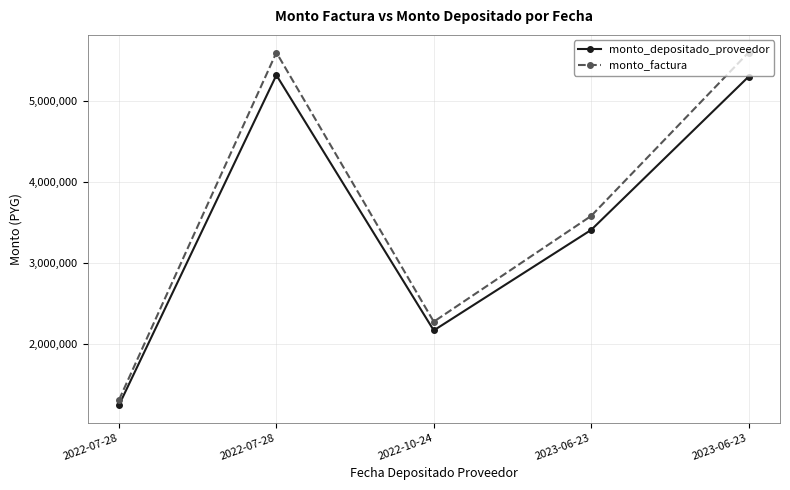

Which series has the largest total across all categories?

monto_factura